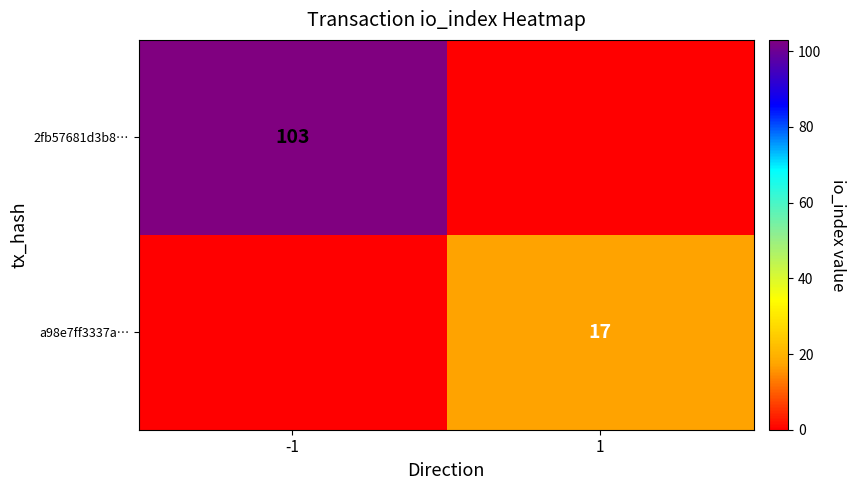

What is the total value across all series at 1?

17